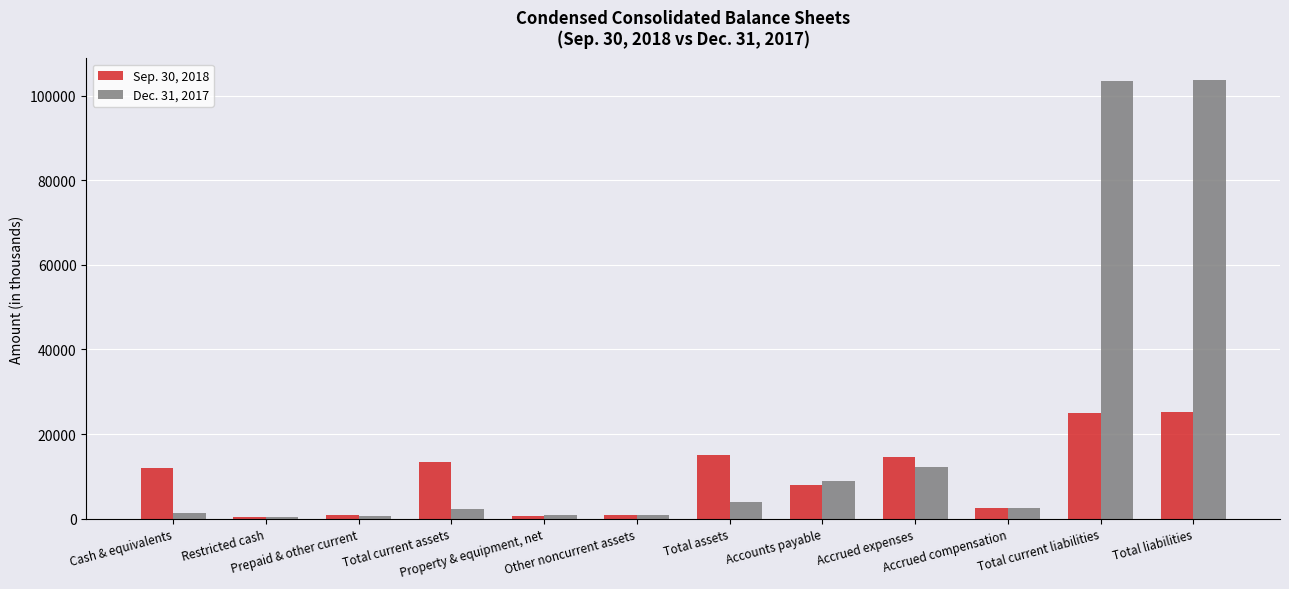

Which series has the largest total across all categories?

Dec. 31, 2017